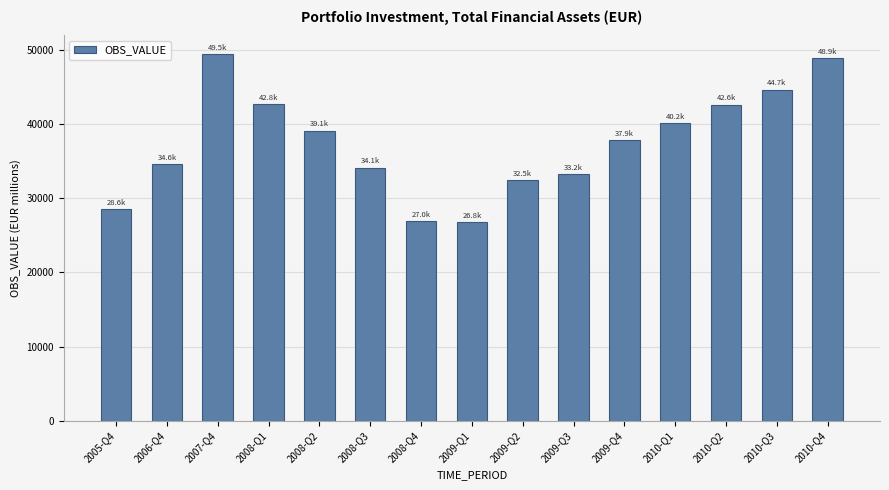

What is the sum of all values?

562428.2